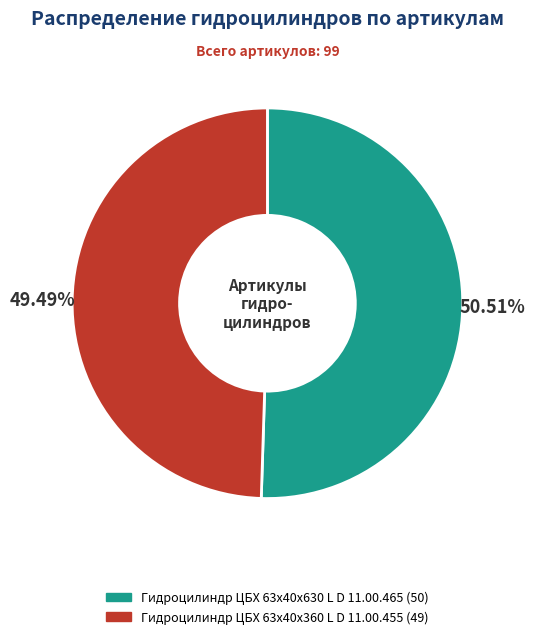

Which slice is the smallest?

Гидроцилиндр ЦБХ 63х40х360 L D 11.00.455